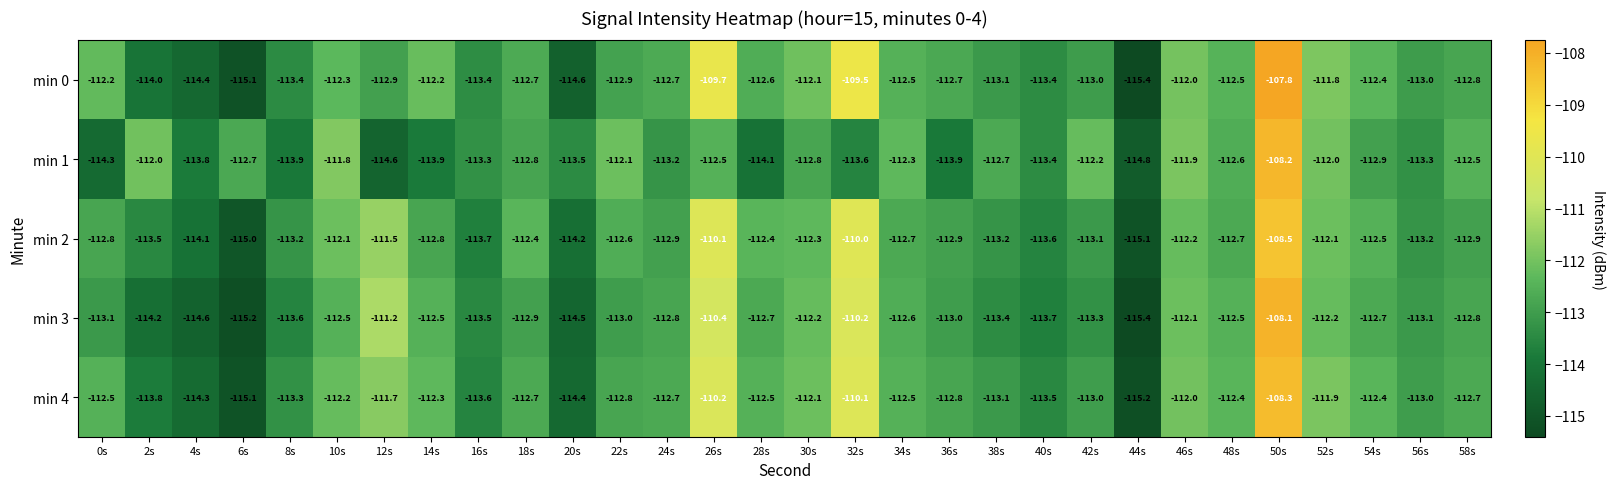

What is the spread (max minus min) of values at 20s?

1.1